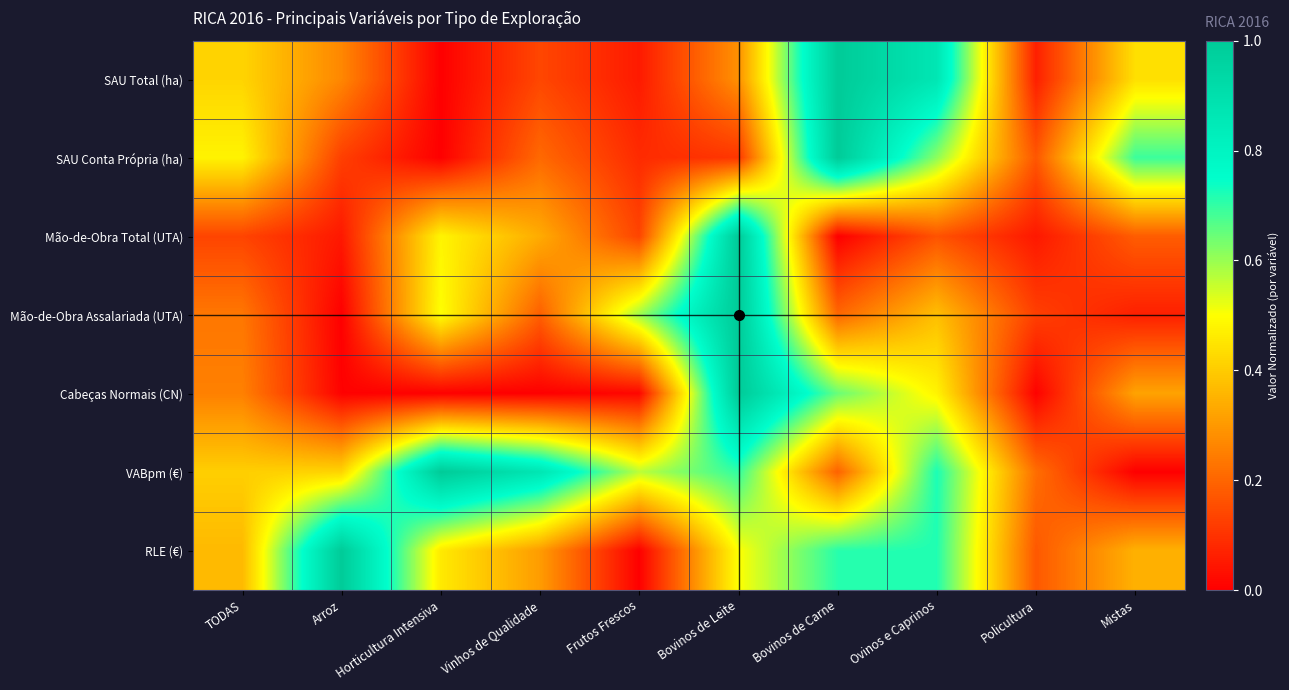

What is the total value across all series at Ovinos e Caprinos?

3.9